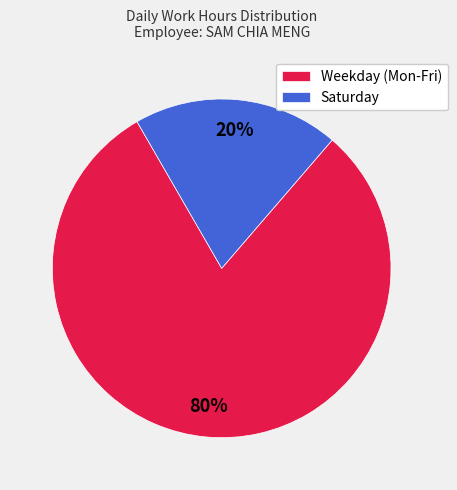

What percentage is the Saturday slice, to the nearest percent?

20%